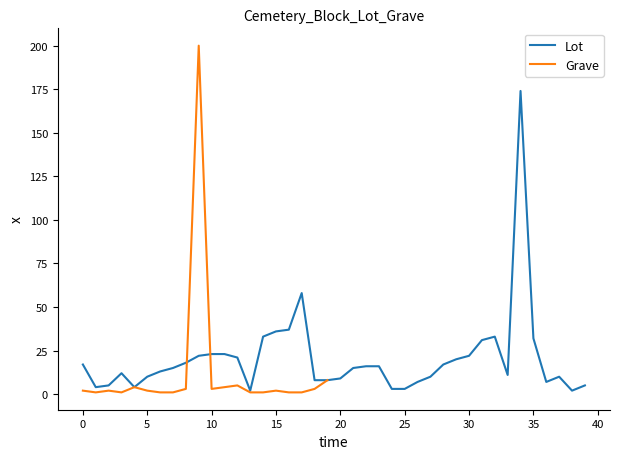

The chart shows a value of 17 at 22. True or false?

False